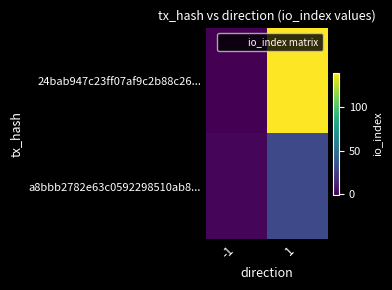

Which series changed the most between -1 and 1?

24bab947c23ff07af9c2b88c26...